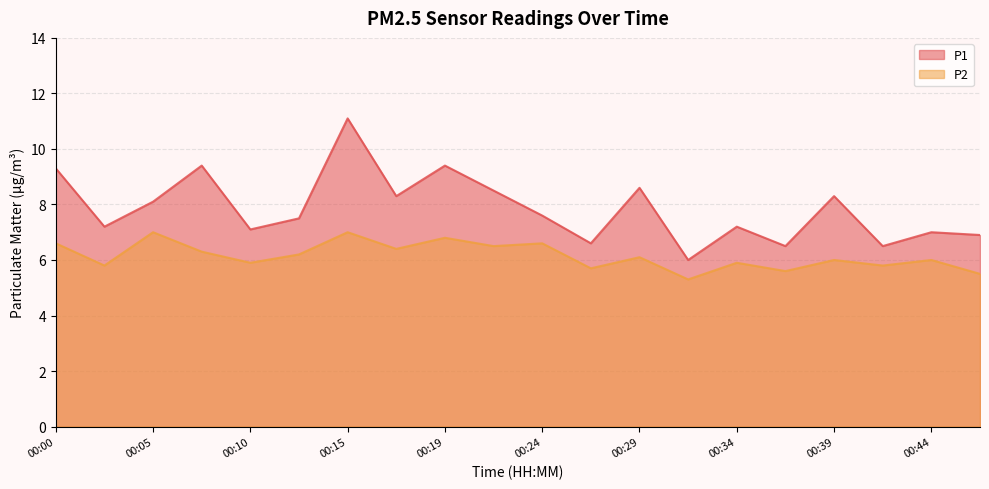

What is the difference between the second highest and second lowest values in the P1 series?

2.9